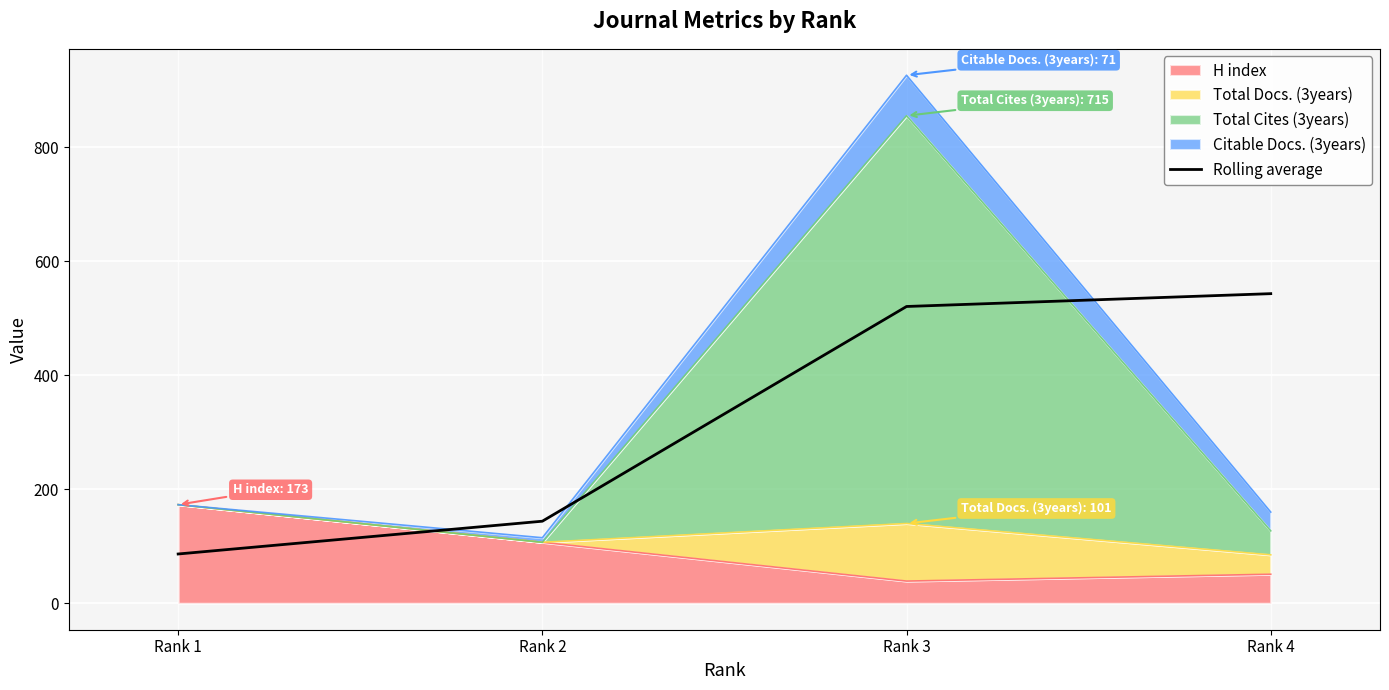

List the labels in order of value, largest first.

Rank 4, Rank 3, Rank 2, Rank 1